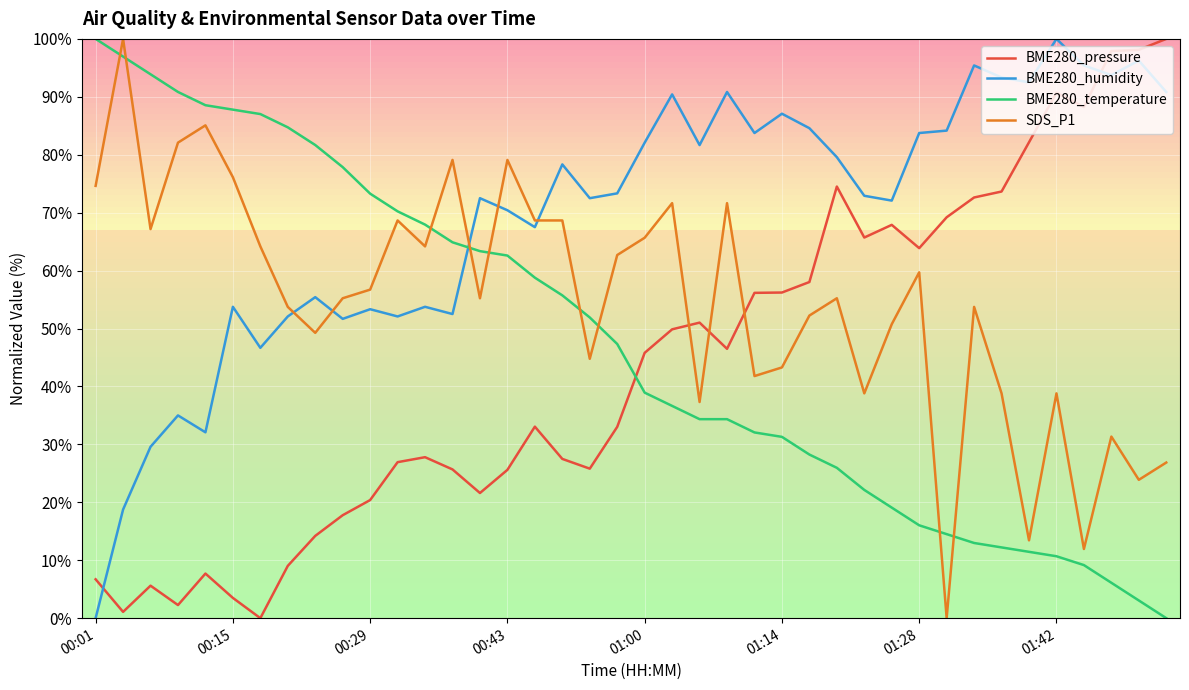

What is the sum of all BME280_pressure values?

1743.4